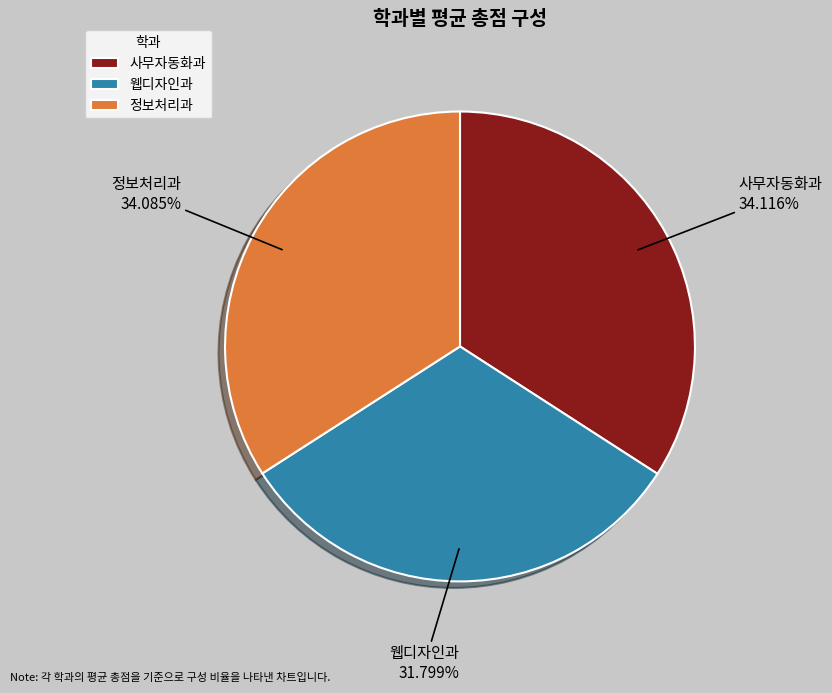

What percentage is the 사무자동화과 slice, to the nearest percent?

34%